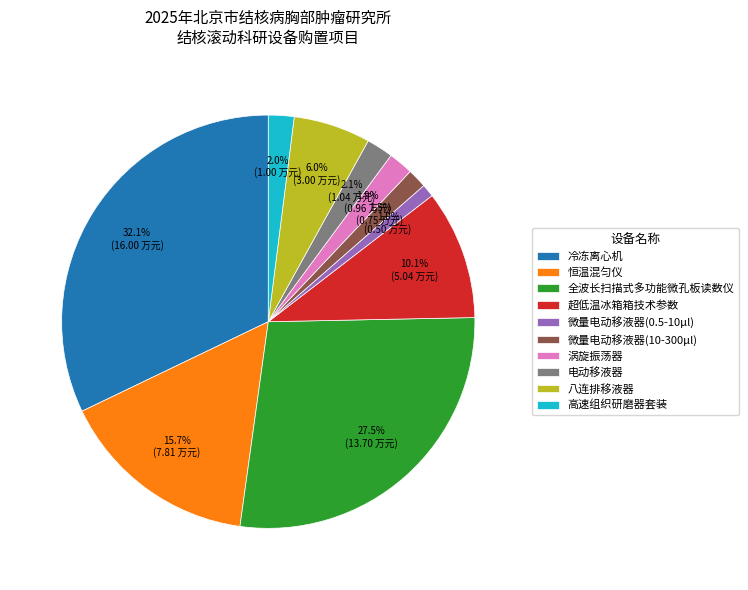

How many slices are in this pie chart?

10